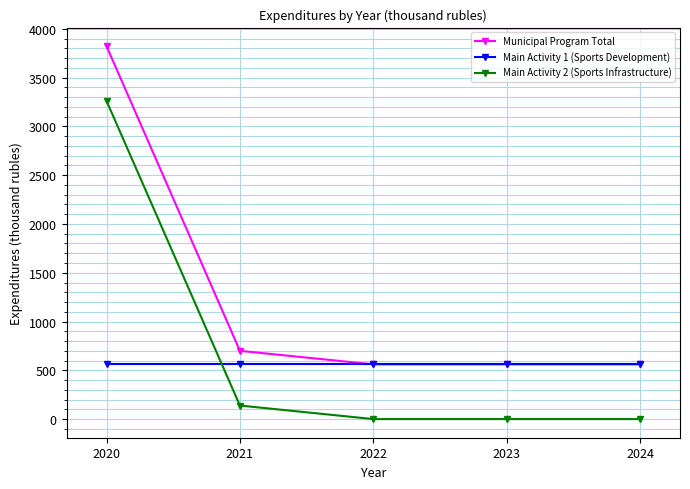

What is the difference between the maximum and second lowest values in the Municipal Program Total series?

3261.0